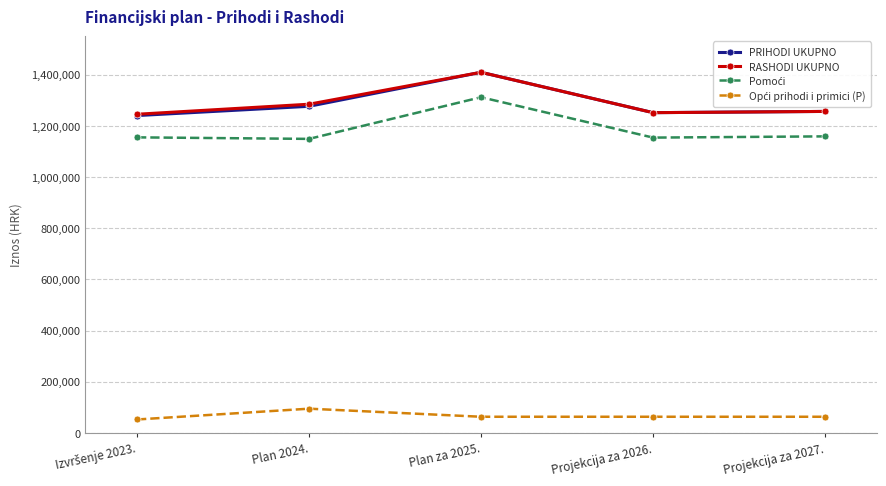

At which category does PRIHODI UKUPNO reach its first local valley?

Projekcija za 2026.